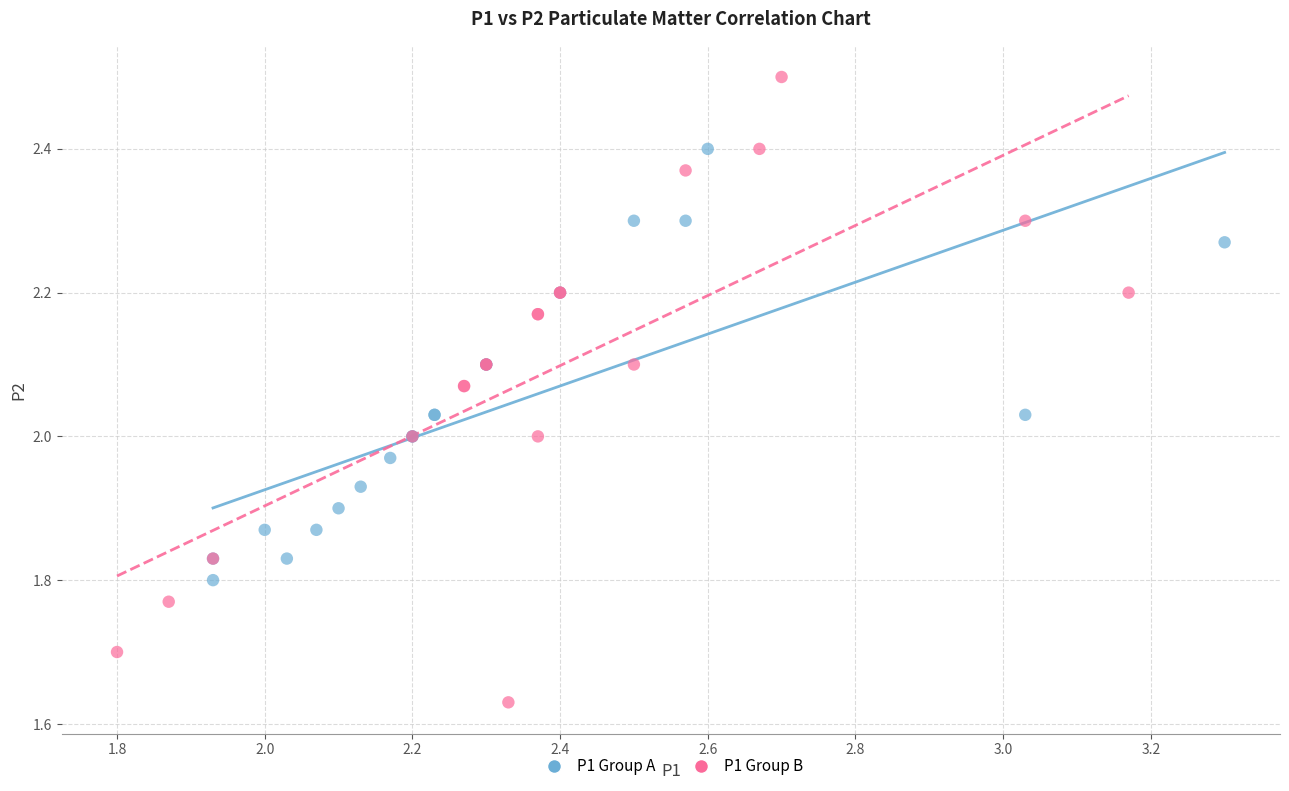

What are all the series names shown in the legend?

P1 Group A, P1 Group B